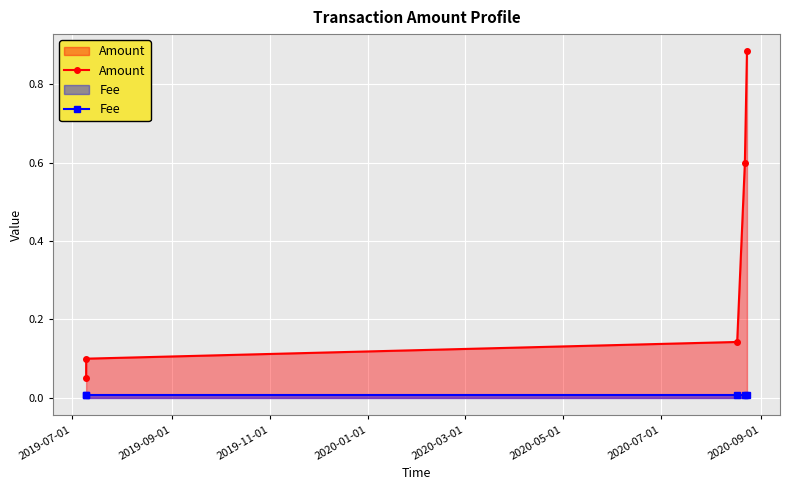

True or false: Fee and Amount cross at least once.

False